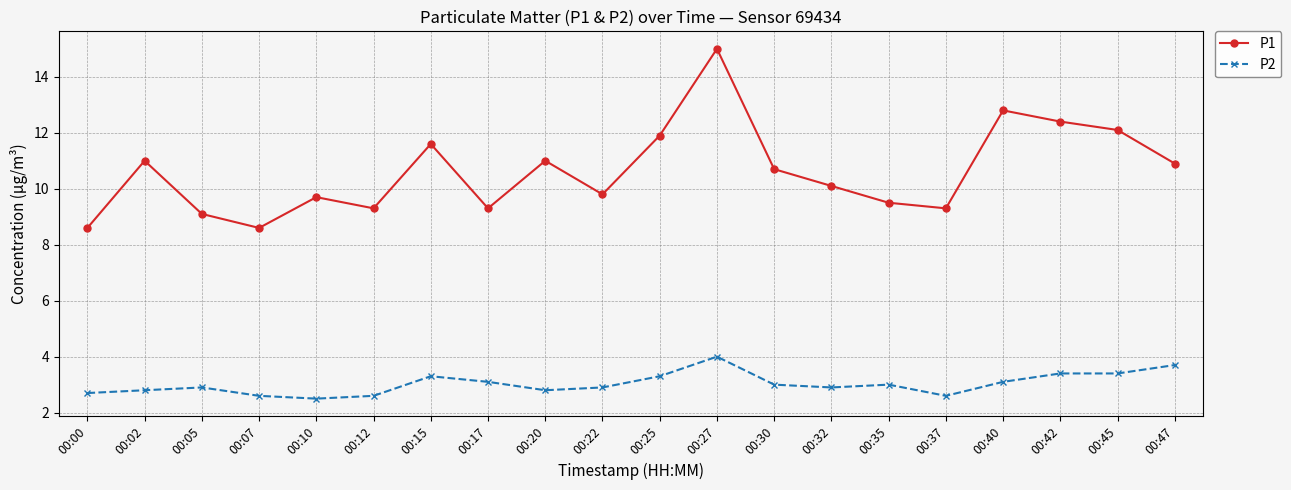

What is the value of the P2 point at the 20th from the left?

3.7